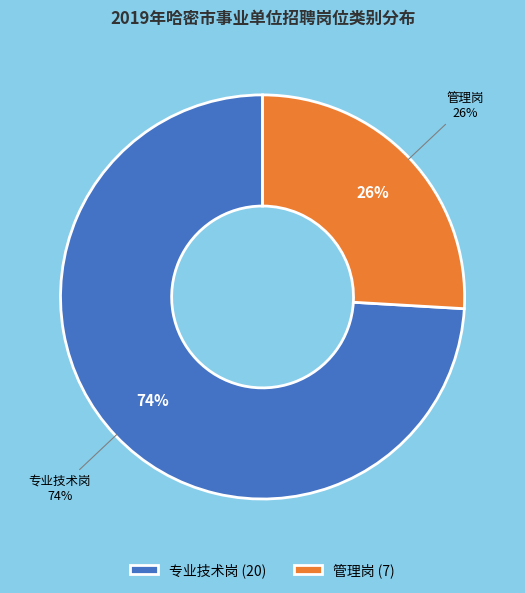

Approximately how many times larger is the value at 管理岗 compared to 专业技术岗?

0.3